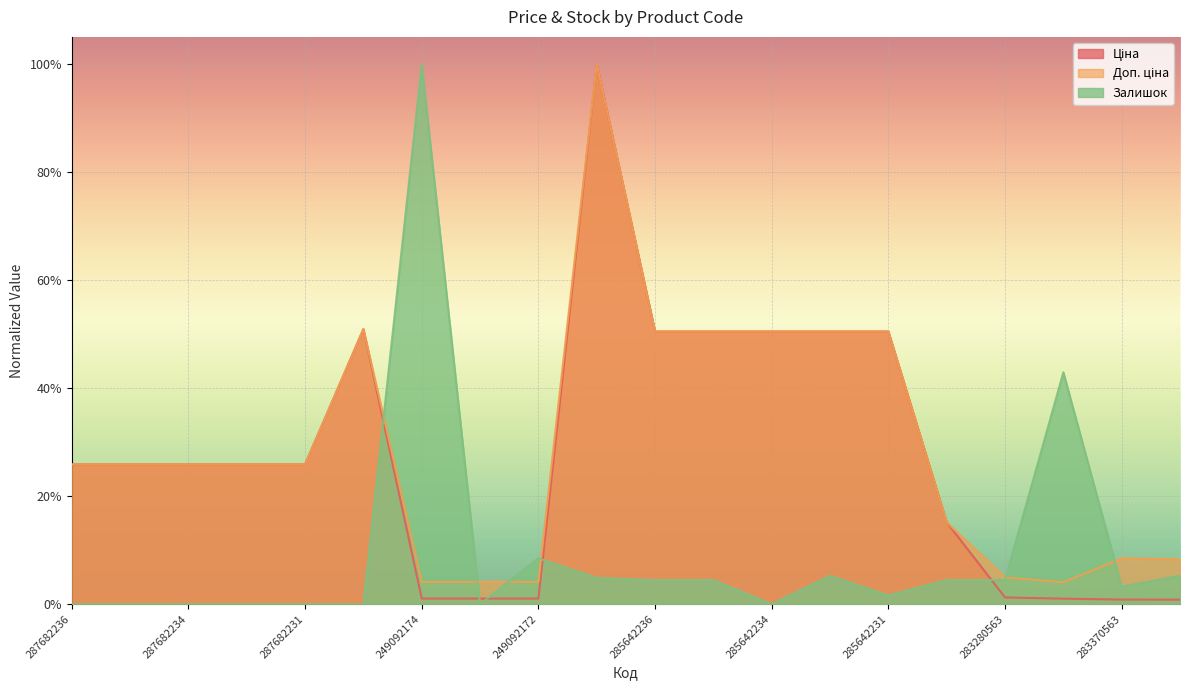

Between 283220563 and 285642234, which is larger?

285642234